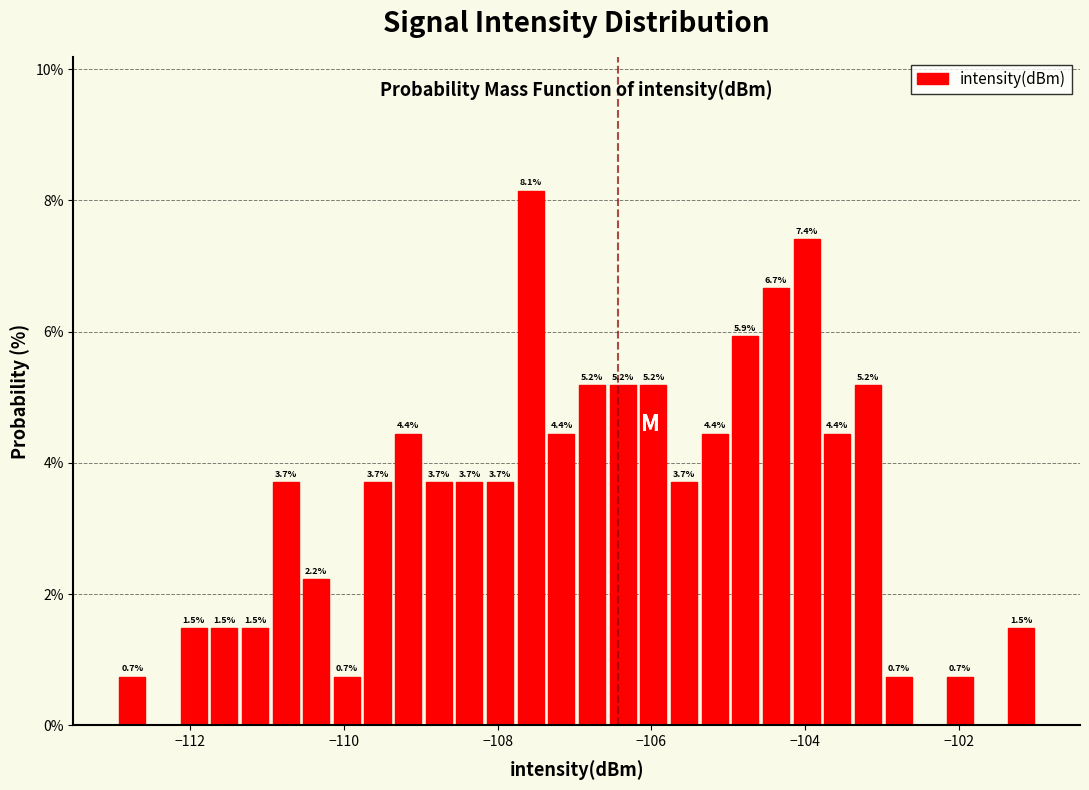

Around what value on the x-axis is the tallest bar? Give the approximate position of its centre, as read against the axis.

-107.6